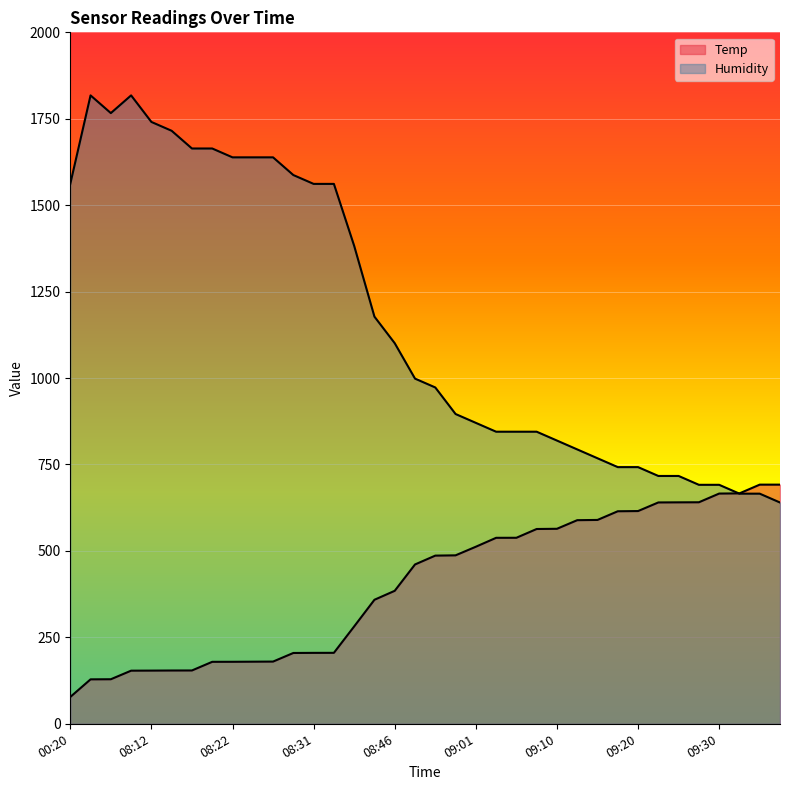

At how many categories does at least one series exceed 1615?

10